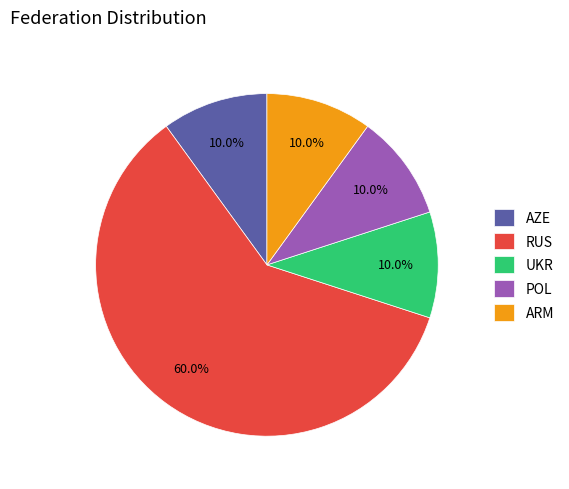

Does any single category account for the majority?

Yes